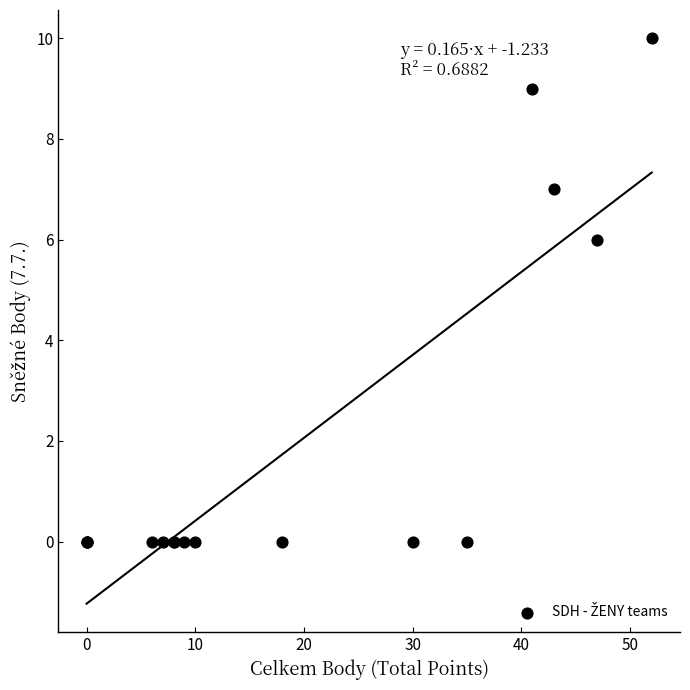

What Y value in the scatter plot is closest to 5?

6